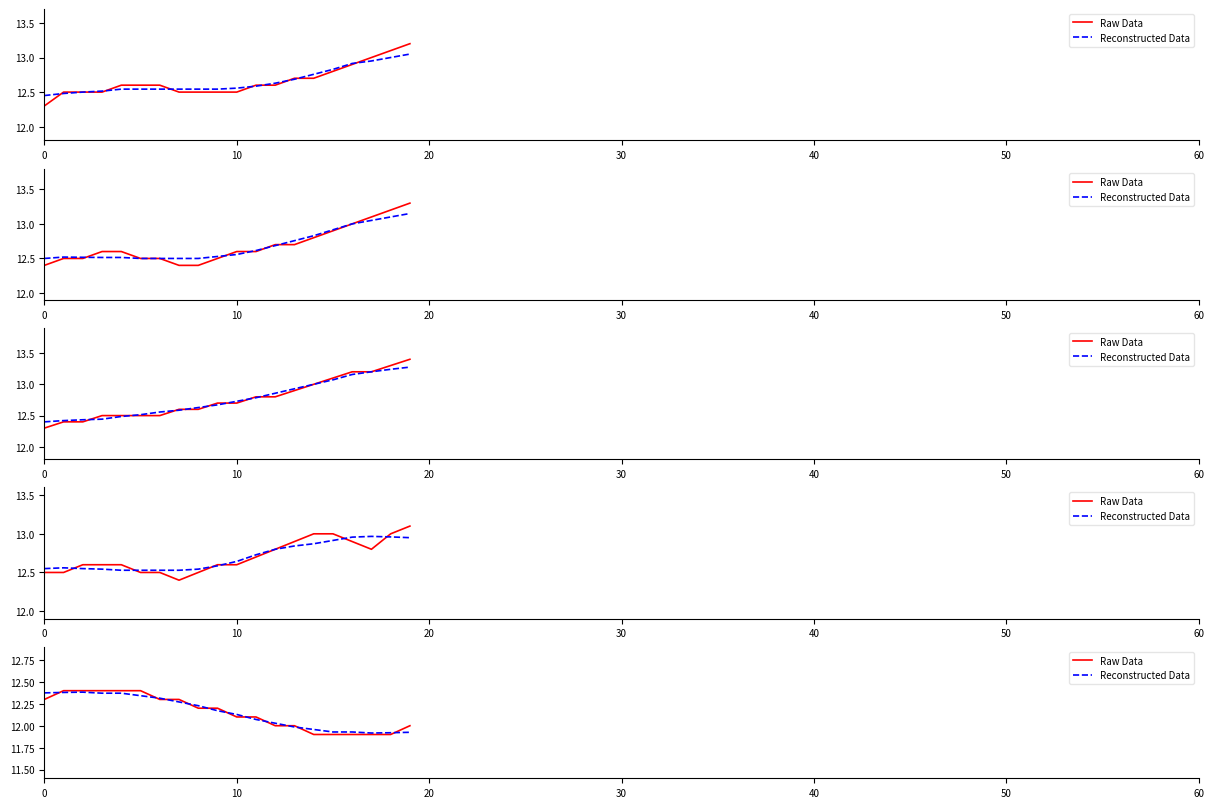

Rank the series by their maximum value, from highest to lowest.

Raw Data, Reconstructed Data